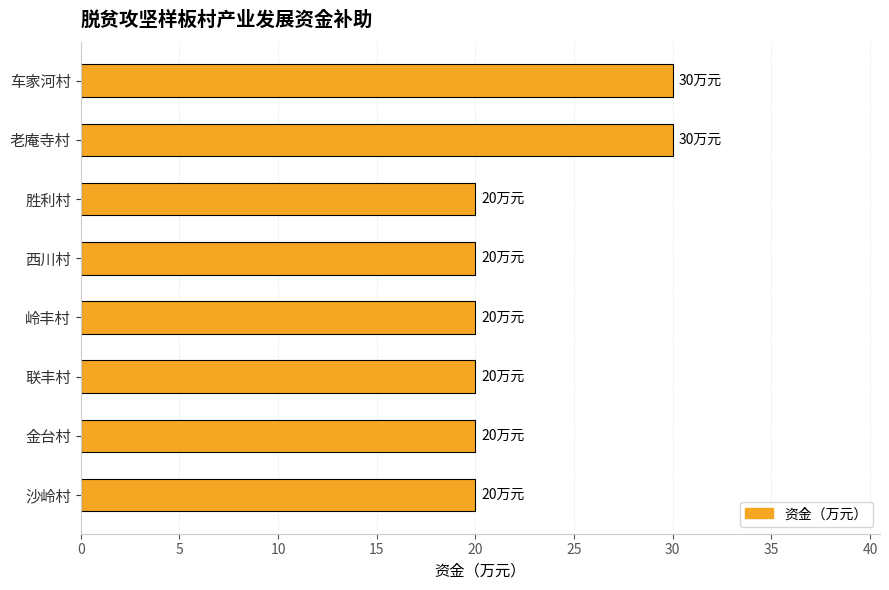

Which has a higher value, 岭丰村 or 车家河村?

车家河村